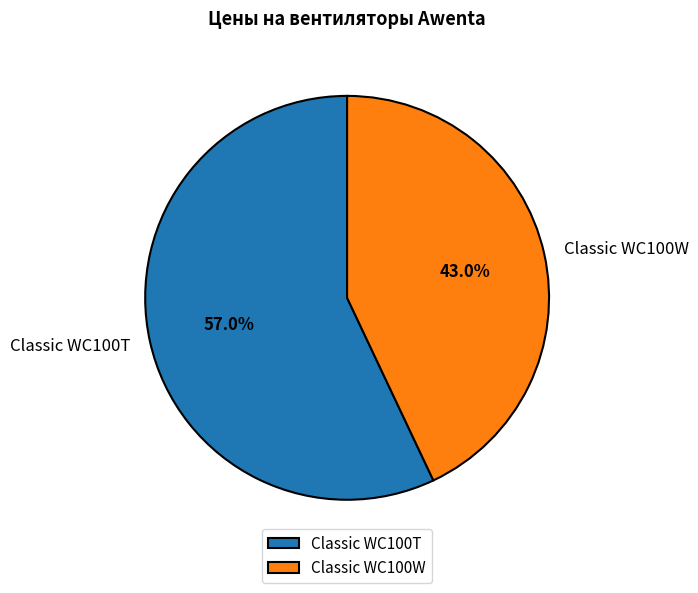

Do Classic WC100T and Classic WC100W together represent more than half of the pie?

Yes